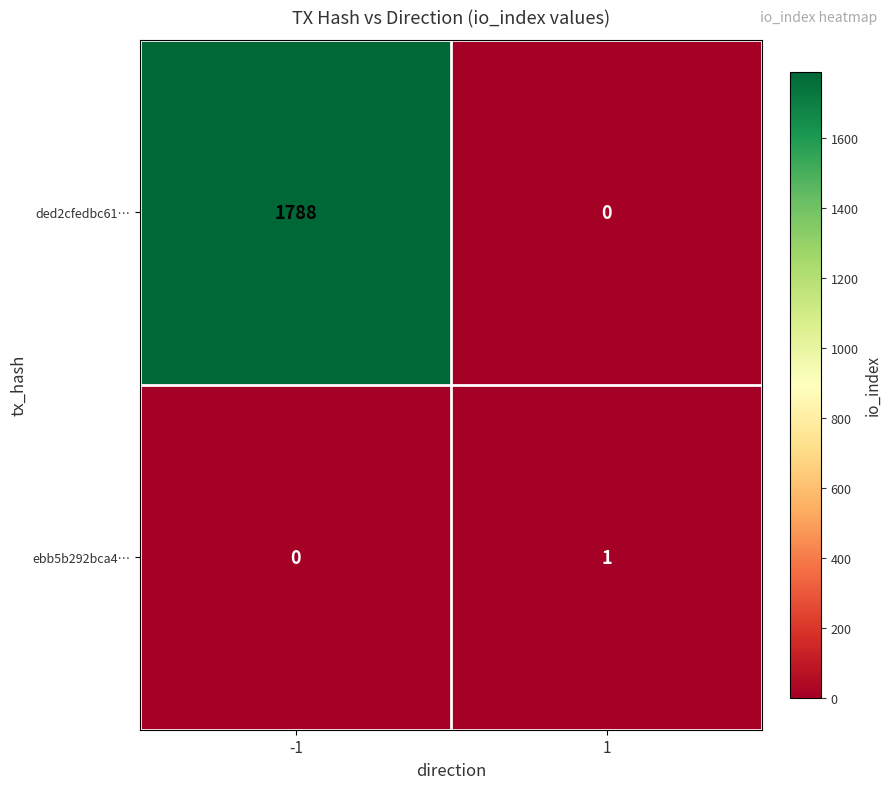

How many data points does each series have?

2